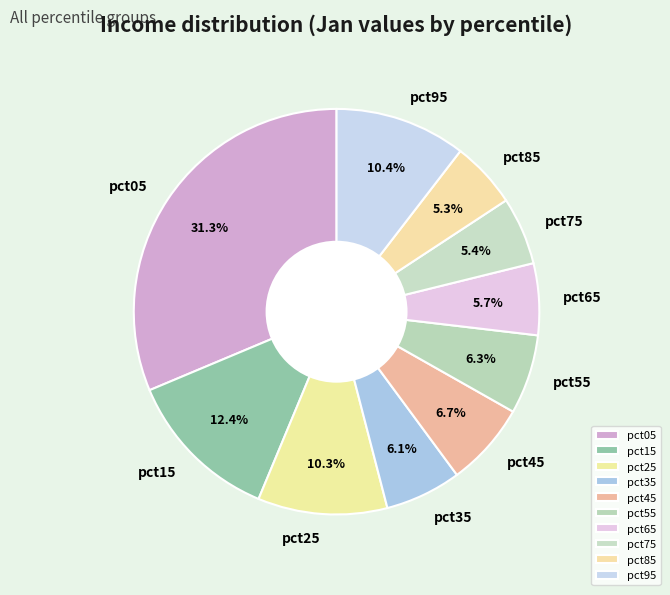

Is there any slice that represents more than half of the pie?

No